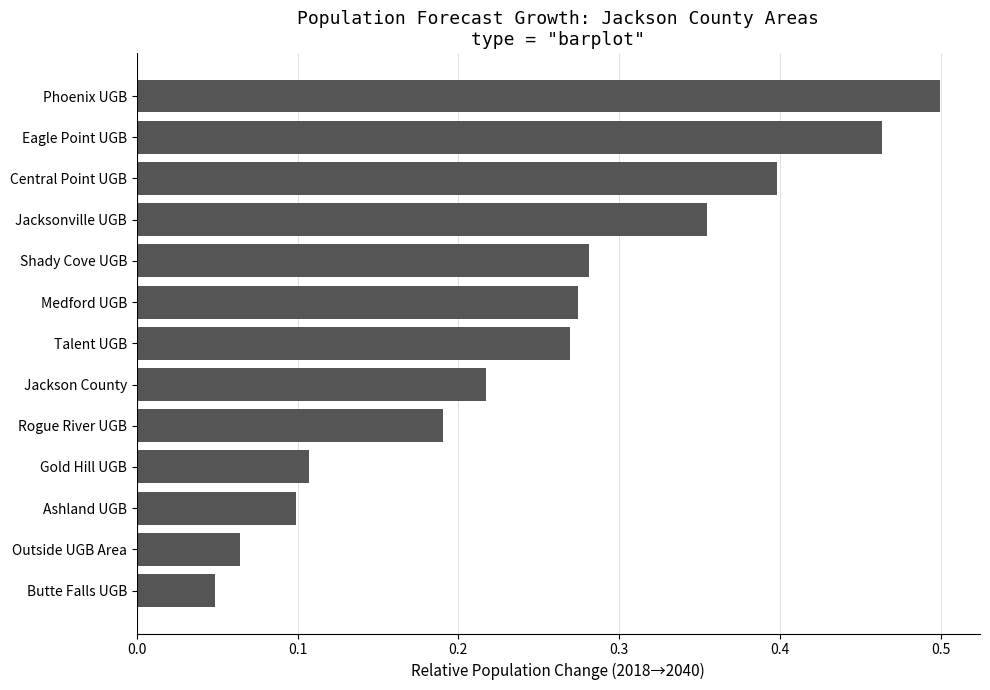

What is the sum of all values?

3.3